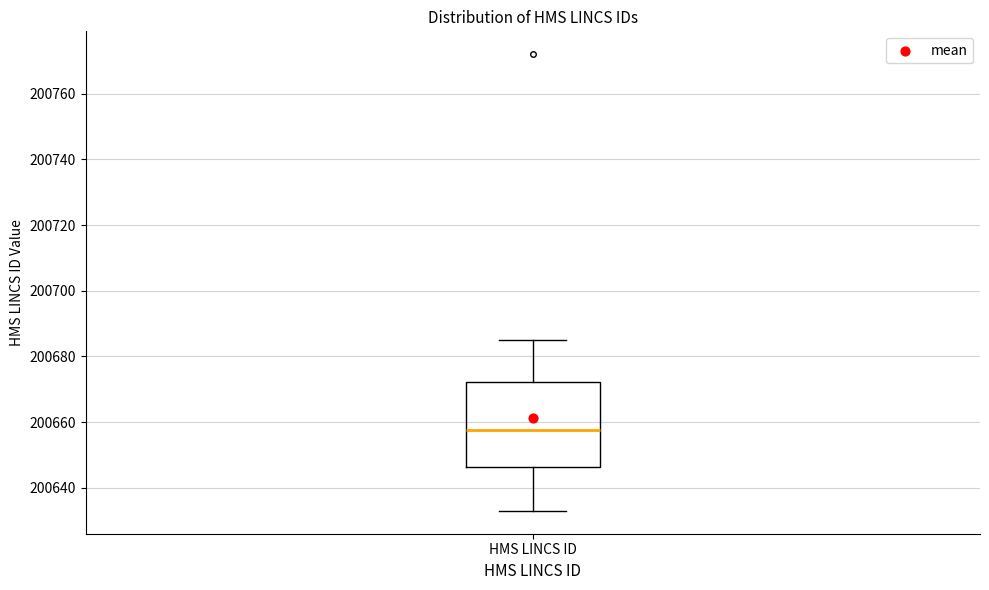

Transcribe this box plot: give where the median line is, the range the box spans, and where the two whiskers end, as read against the y-axis. The values are not printed on the chart, so give them approximately, as read against the axis.

median 200658, box 200646 to 200672, whiskers 200634 to 200686